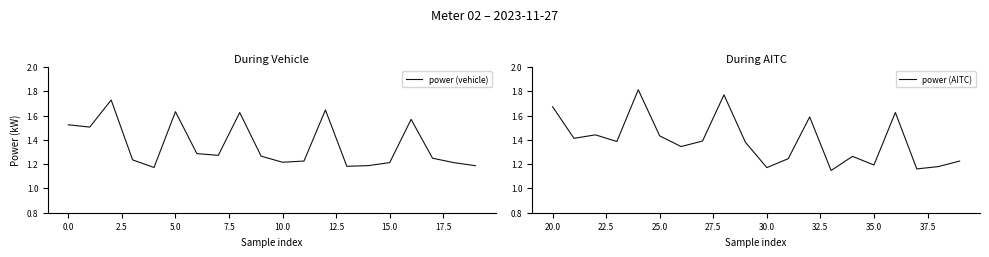

Reading right to left, list all the values displayed in this chart.

power (vehicle): 1.2	1.2	1.2	1.6	1.2	1.2	1.2	1.6	1.2	1.2	1.3	1.6	1.3	1.3	1.6	1.2	1.2	1.7	1.5	1.5
power (AITC): 1.2	1.2	1.2	1.6	1.2	1.3	1.1	1.6	1.2	1.2	1.4	1.8	1.4	1.3	1.4	1.8	1.4	1.4	1.4	1.7